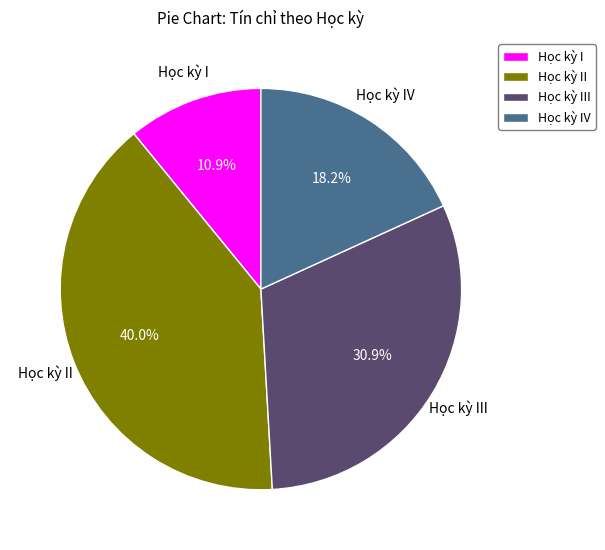

Does any single category account for the majority?

No